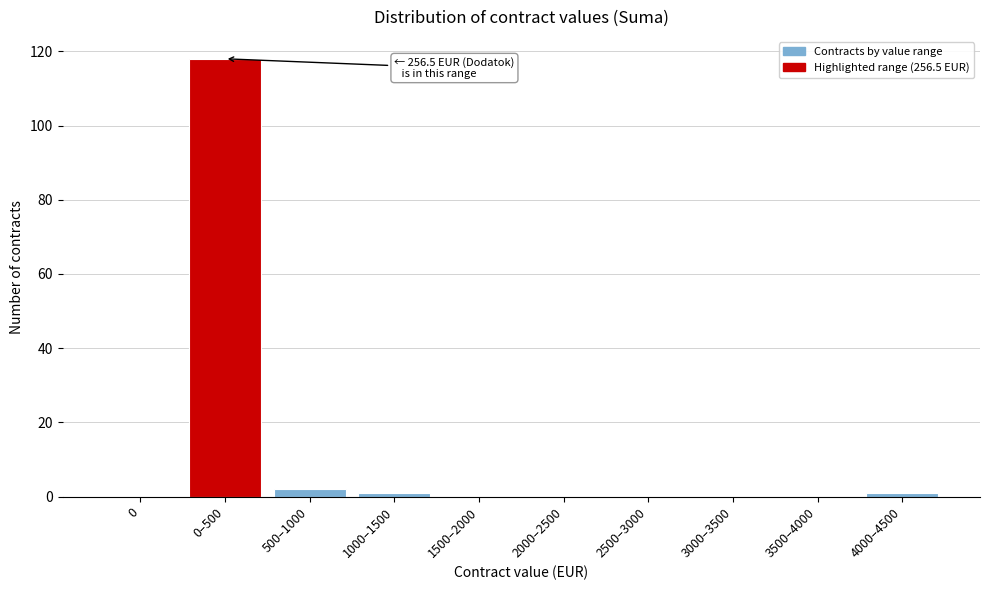

Reading left to right, extract all data points from this chart.

0=0	0–500=118	500–1000=2	1000–1500=1	1500–2000=0	2000–2500=0	2500–3000=0	3000–3500=0	3500–4000=0	4000–4500=1